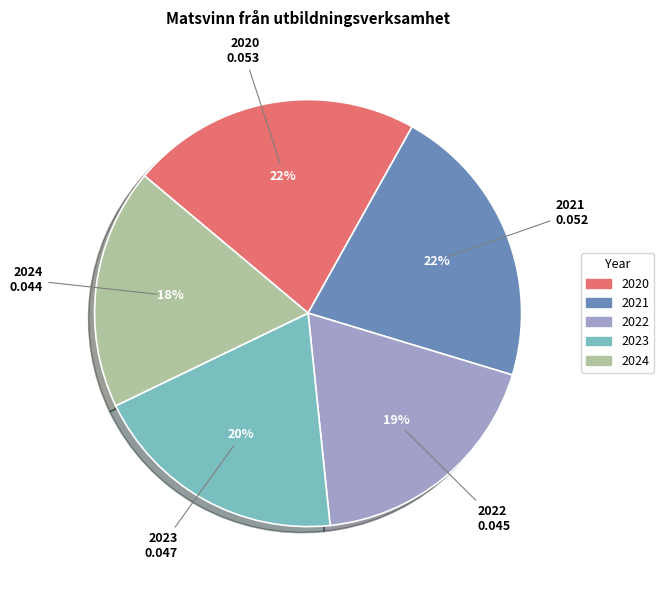

Is it true that 2022 is 19% of the pie?

True